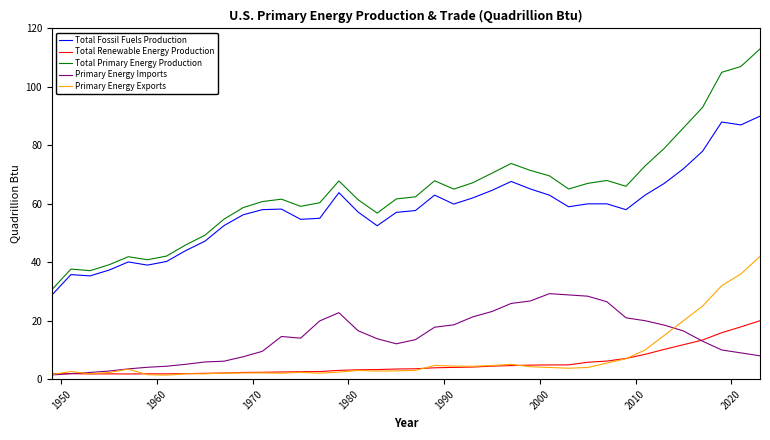

What are all the series names shown in the legend?

Total Fossil Fuels Production, Total Renewable Energy Production, Total Primary Energy Production, Primary Energy Imports, Primary Energy Exports